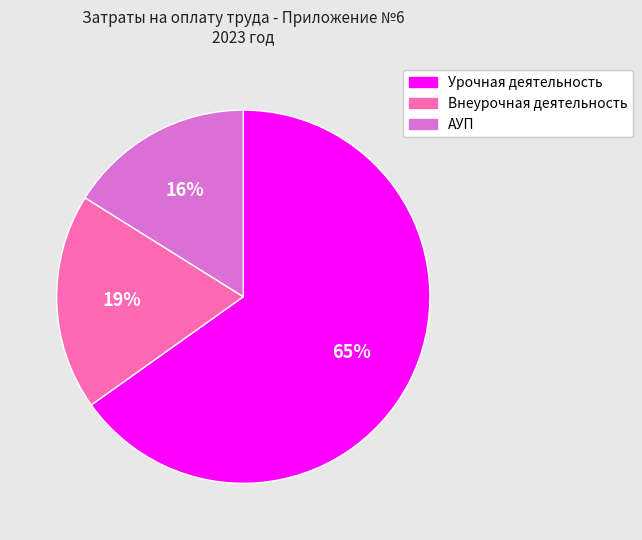

What is the ratio of the value at Внеурочная деятельность to the value at Урочная деятельность?

0.3